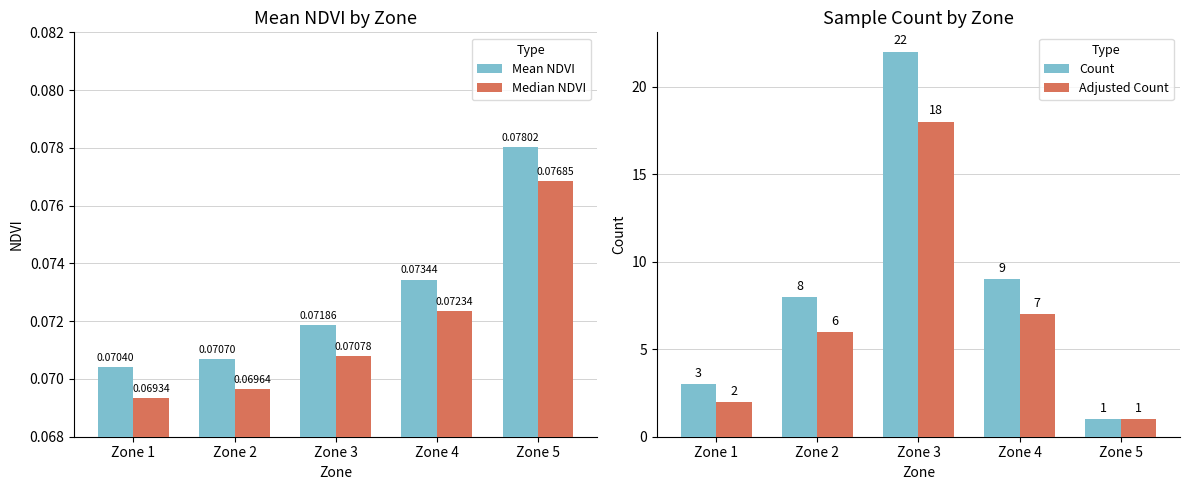

Between Zone 4 and Zone 5, which is larger?

Zone 5